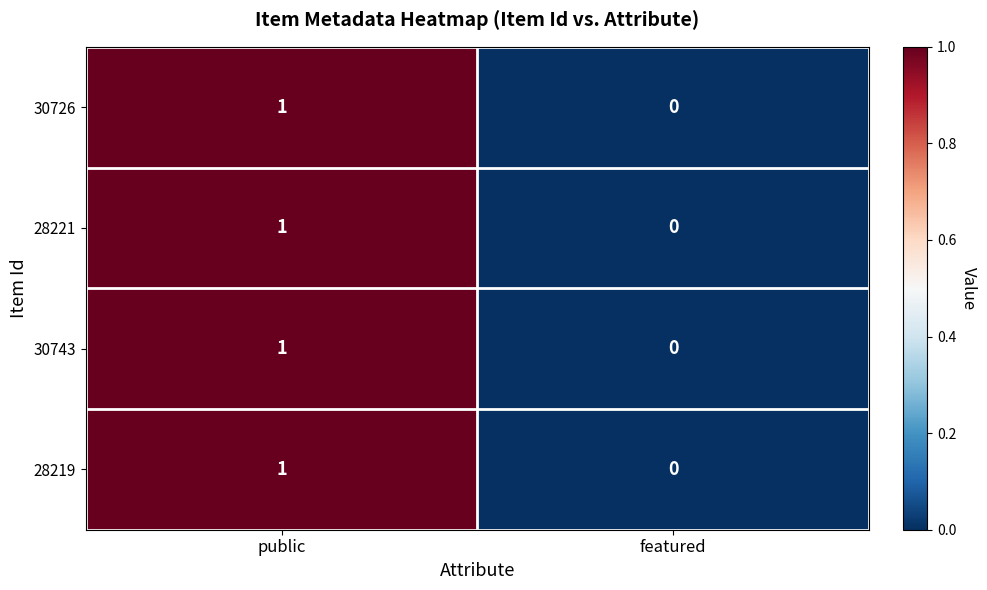

The 28219 series shows 0 at public. True or false?

False